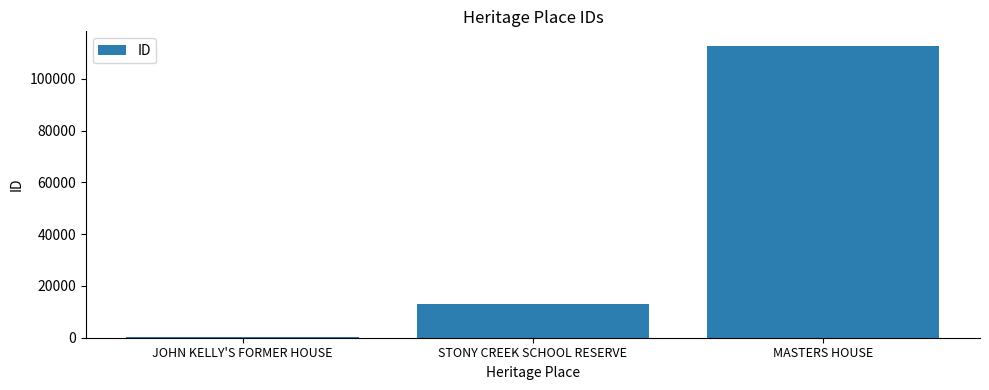

What is the ratio of the value at STONY CREEK SCHOOL RESERVE to the value at JOHN KELLY'S FORMER HOUSE?

87.4